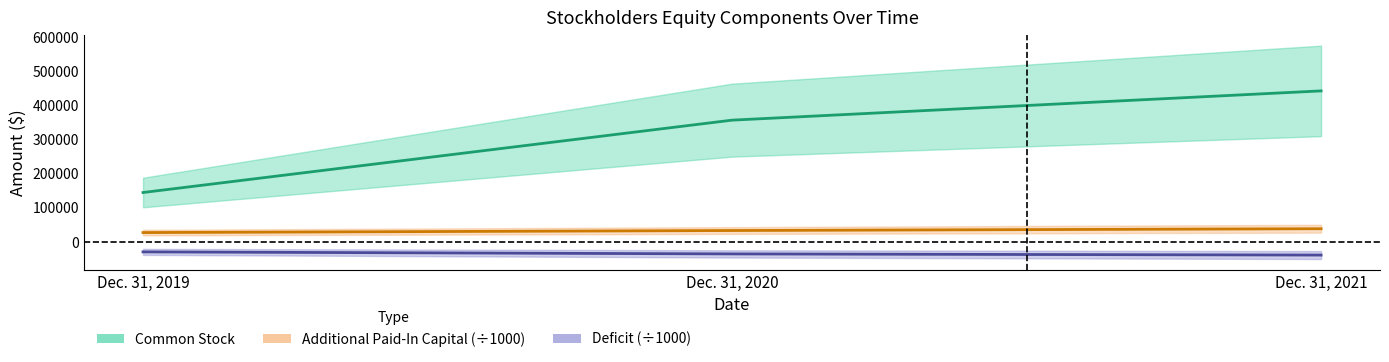

List the series in order of their peak value, highest first.

Common Stock, Additional Paid-In Capital, Deficit